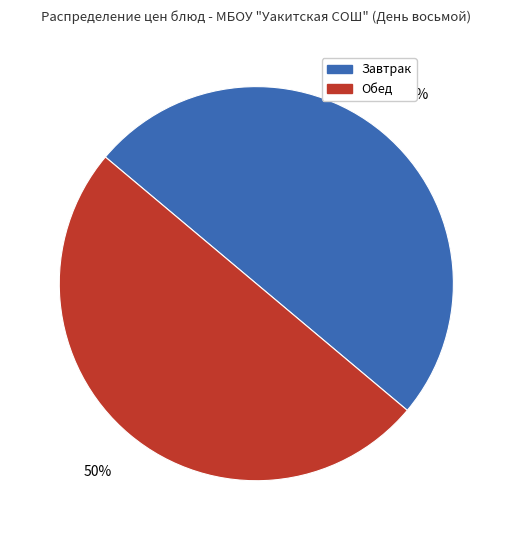

To the nearest percent, what is the average slice percentage?

50%